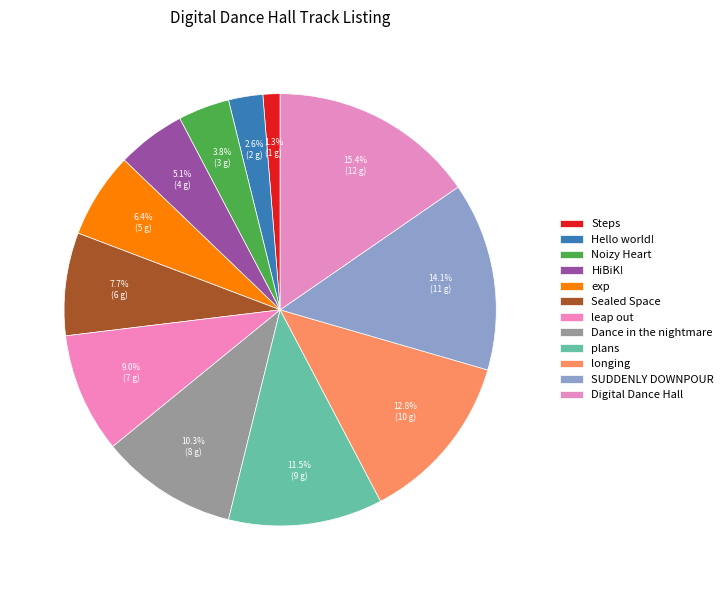

True or false: Sealed Space accounts for 17% of the total.

False